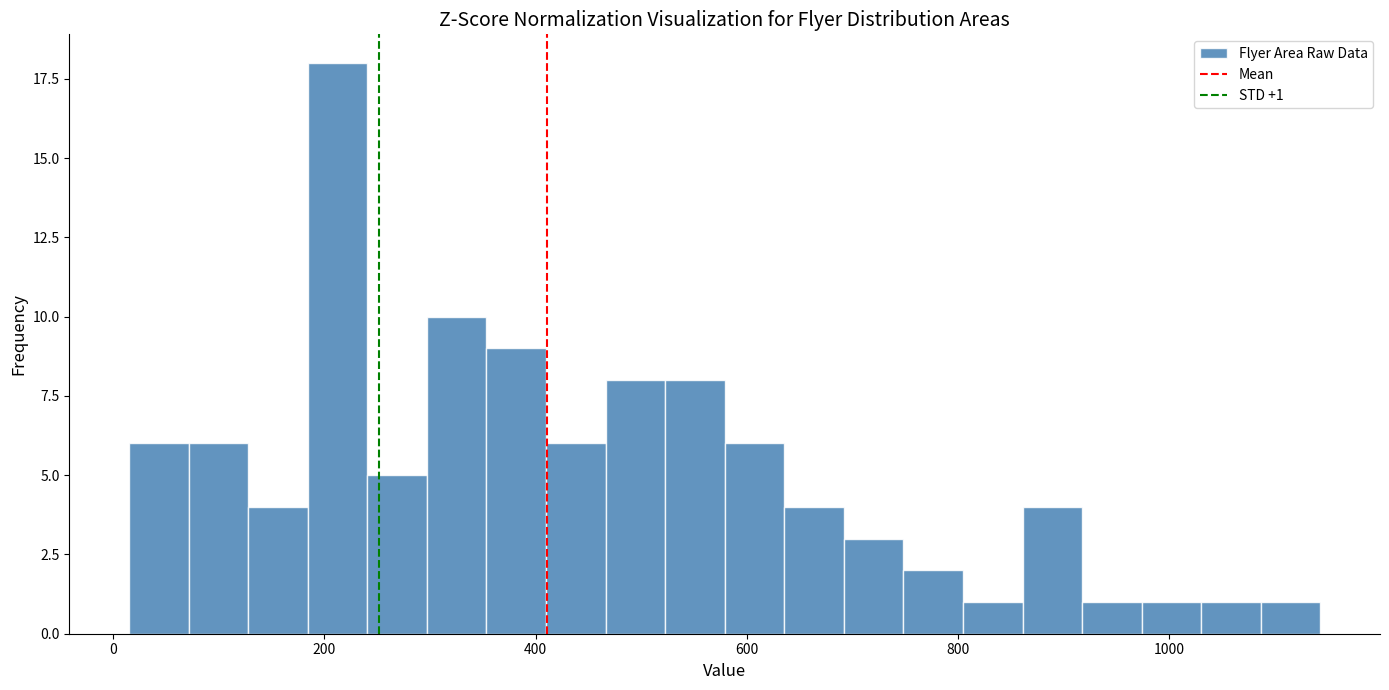

Around what value on the x-axis is the tallest bar? Give the approximate position of its centre, as read against the axis.

220